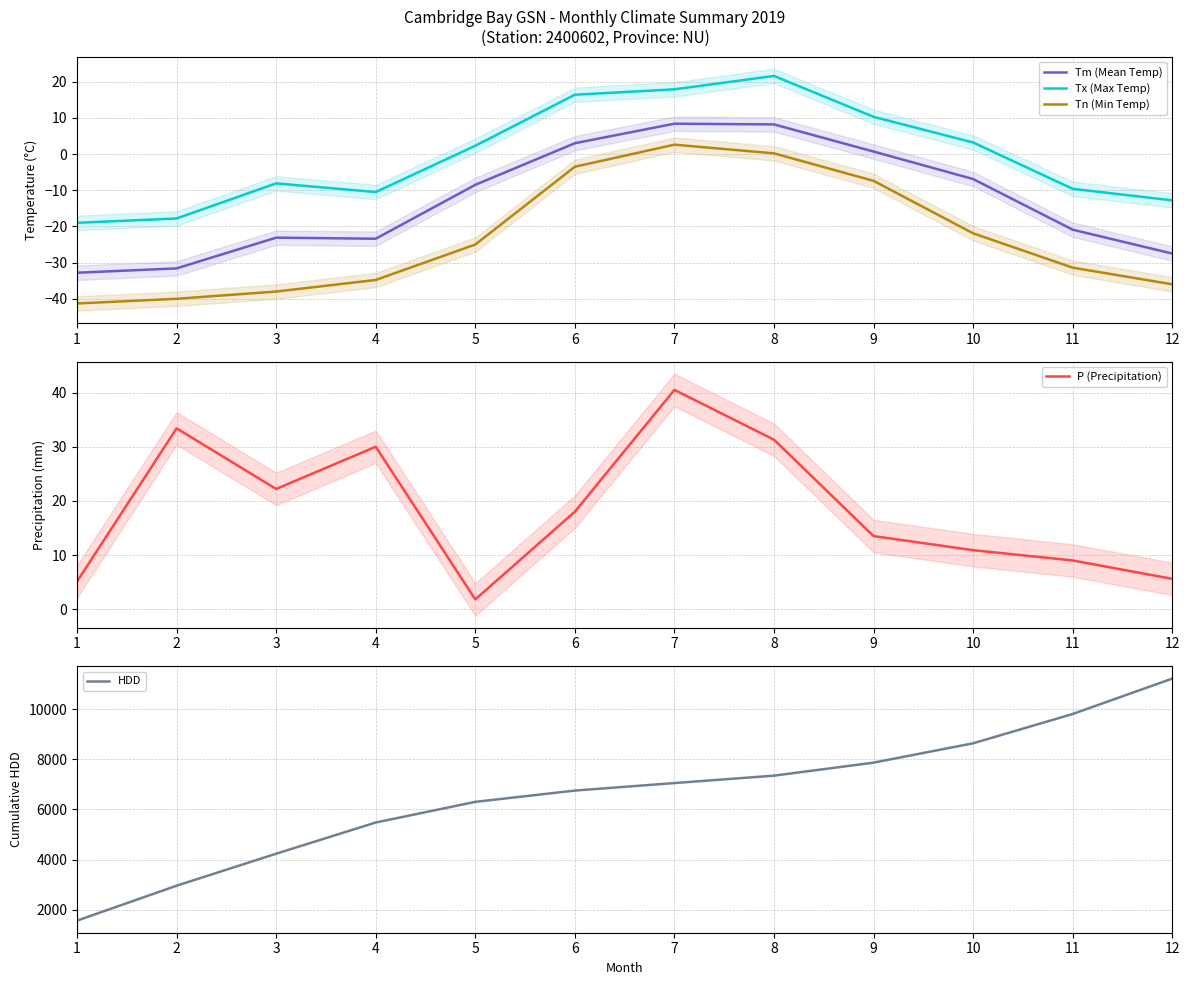

True or false: Tn (Min Temp) has a value of -3.5 at 6.

True